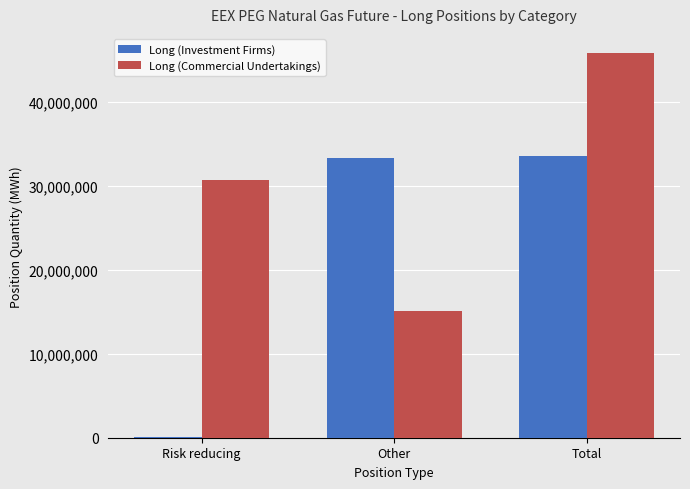

What is the highest value of the Long (Investment Firms) series?

33507533